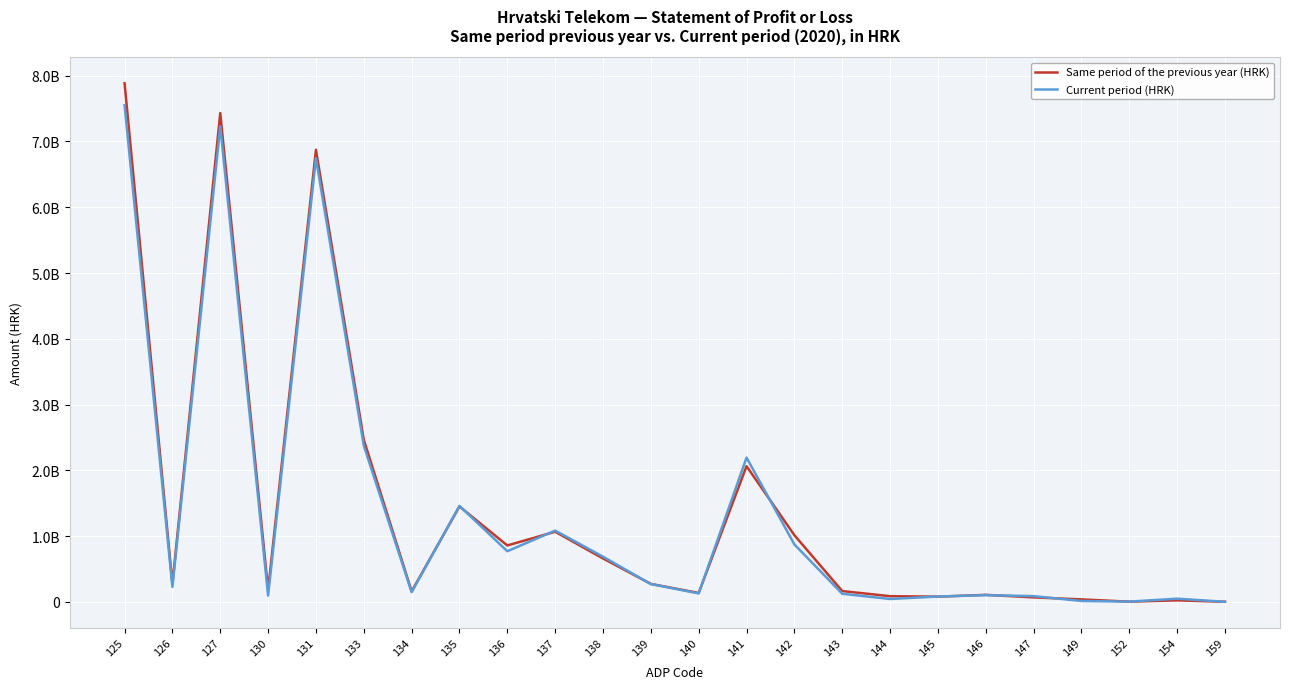

What are all the series names shown in the legend?

Same period of the previous year (HRK), Current period (HRK)